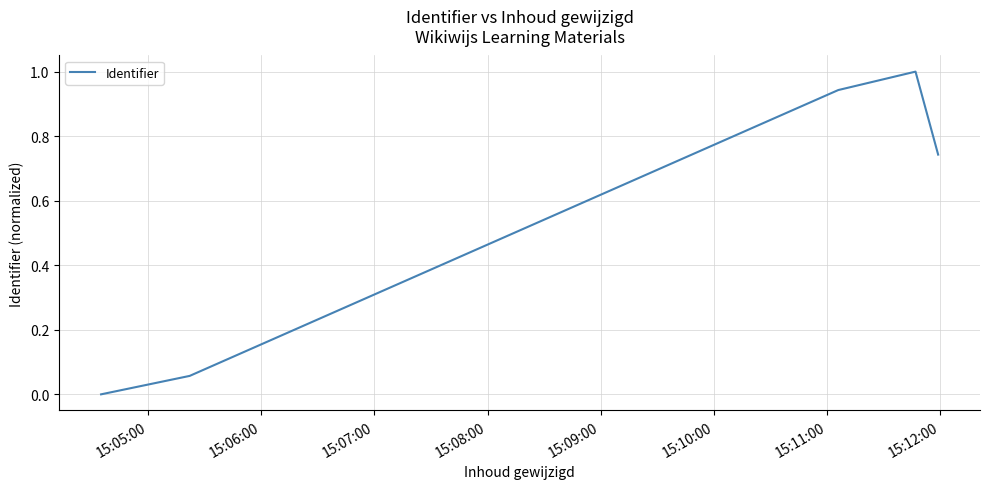

True or false: there are more than 1 points higher than both neighbors.

False